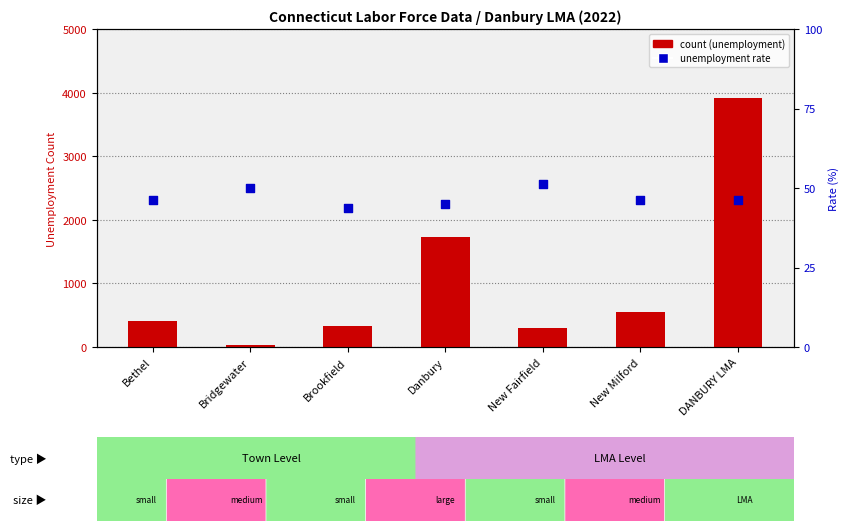

What is the total value across all series at Bethel?

412.7